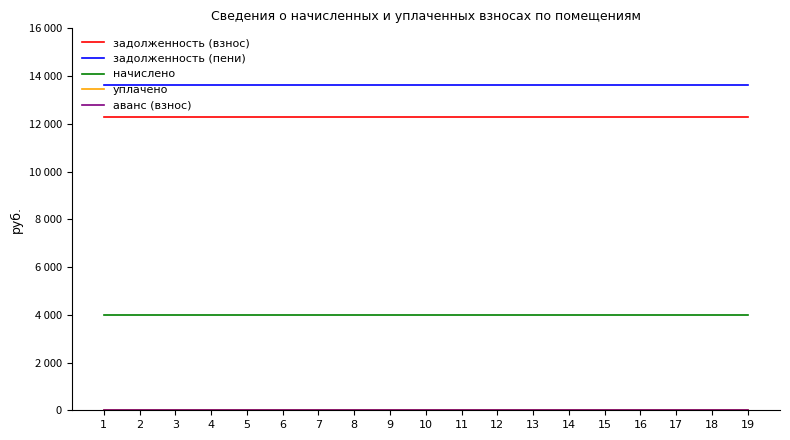

Does the chart have visible grid lines?

No